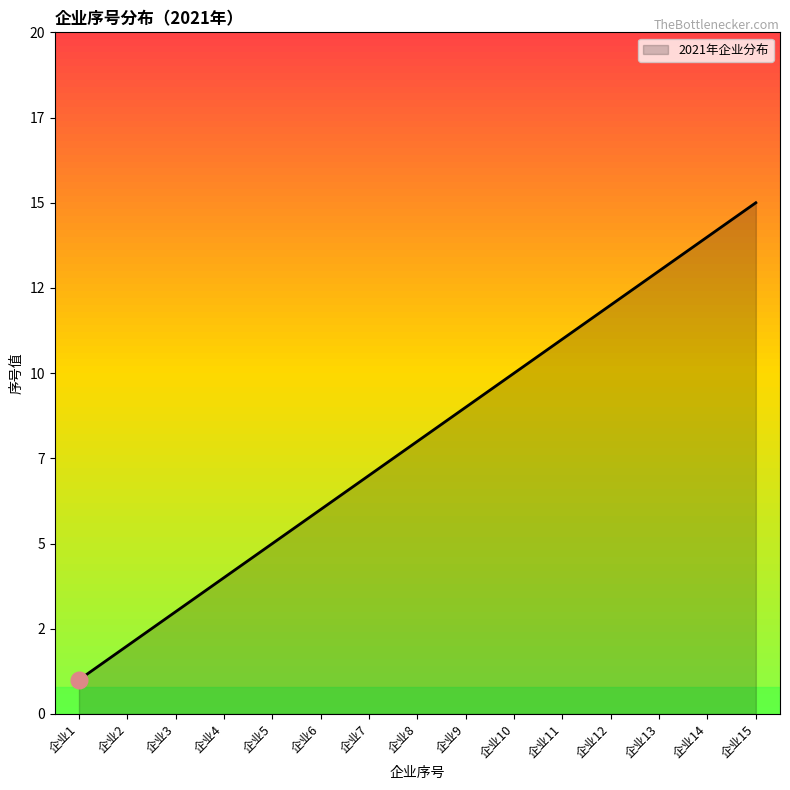

Rank the categories by value from highest to lowest.

企业15, 企业14, 企业13, 企业12, 企业11, 企业10, 企业9, 企业8, 企业7, 企业6, 企业5, 企业4, 企业3, 企业2, 企业1